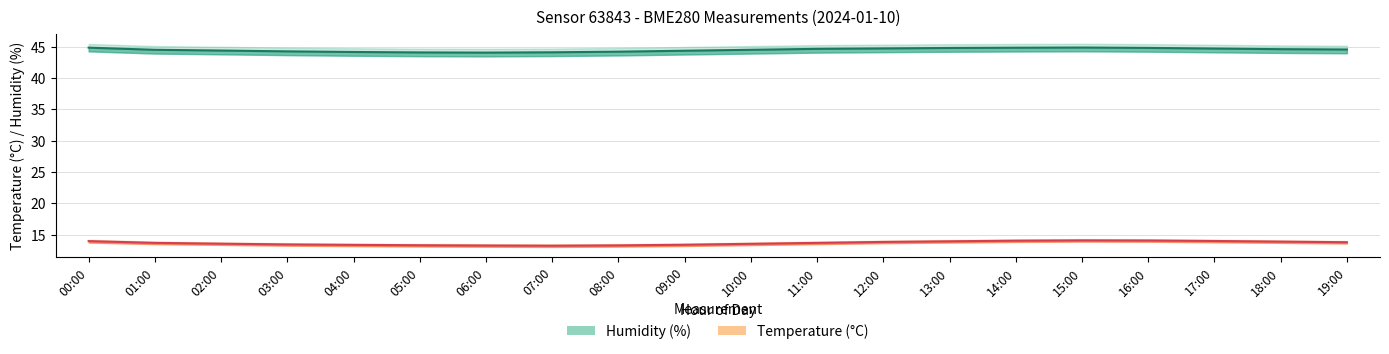

True or false: Humidity (%) and Temperature (°C) intersect in this chart.

False